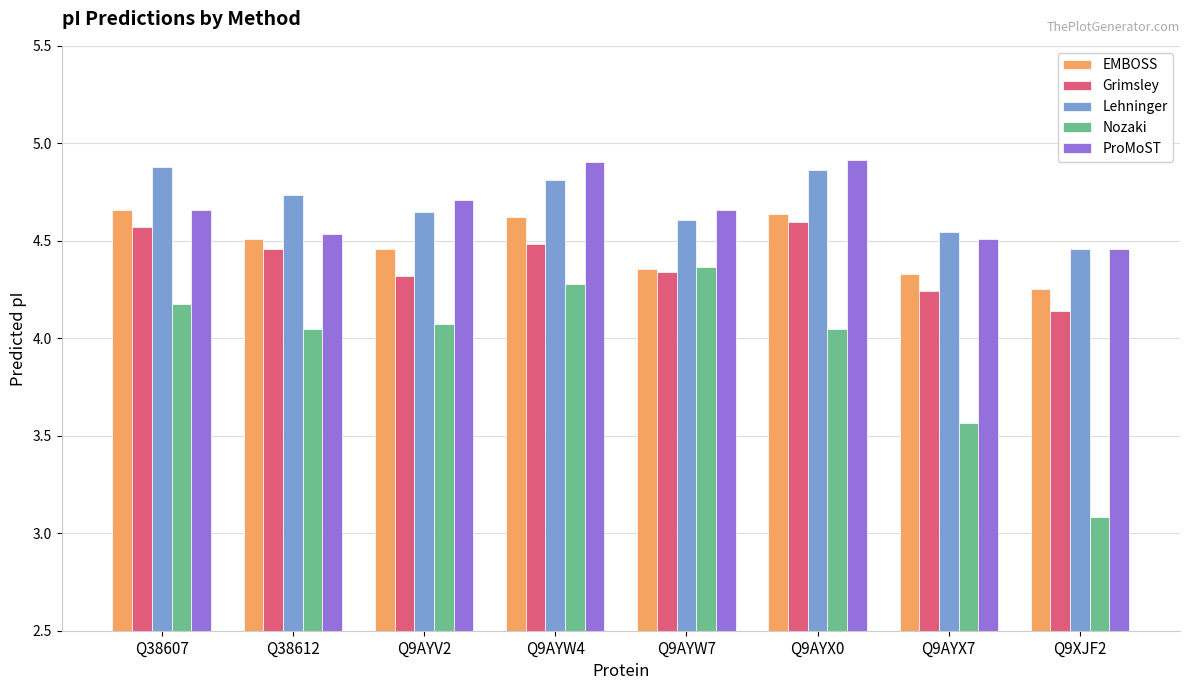

How many bars are there in each group?

5